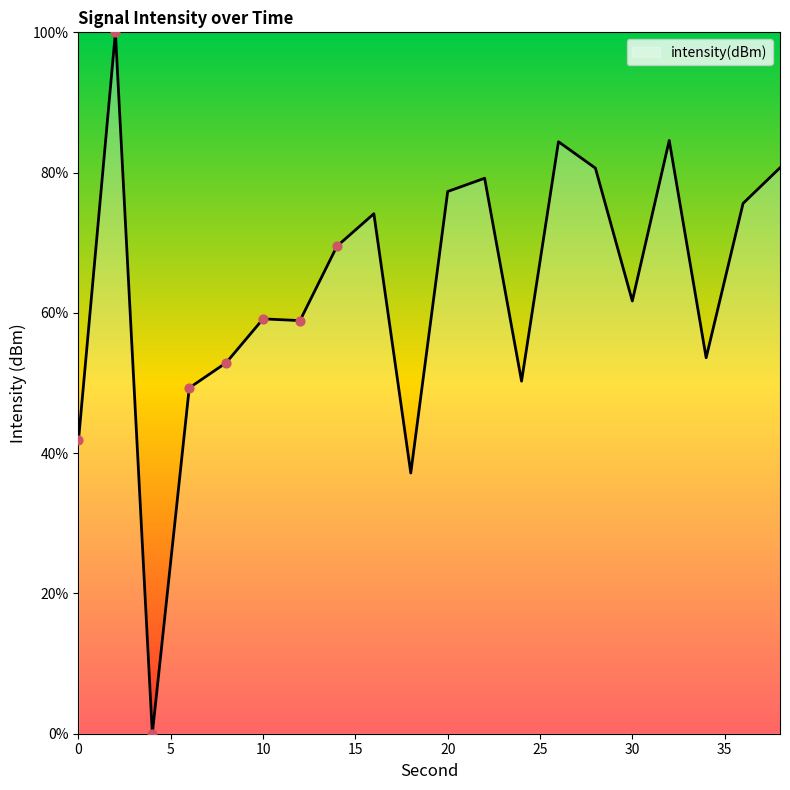

What is the difference between the maximum and minimum values?

100.0